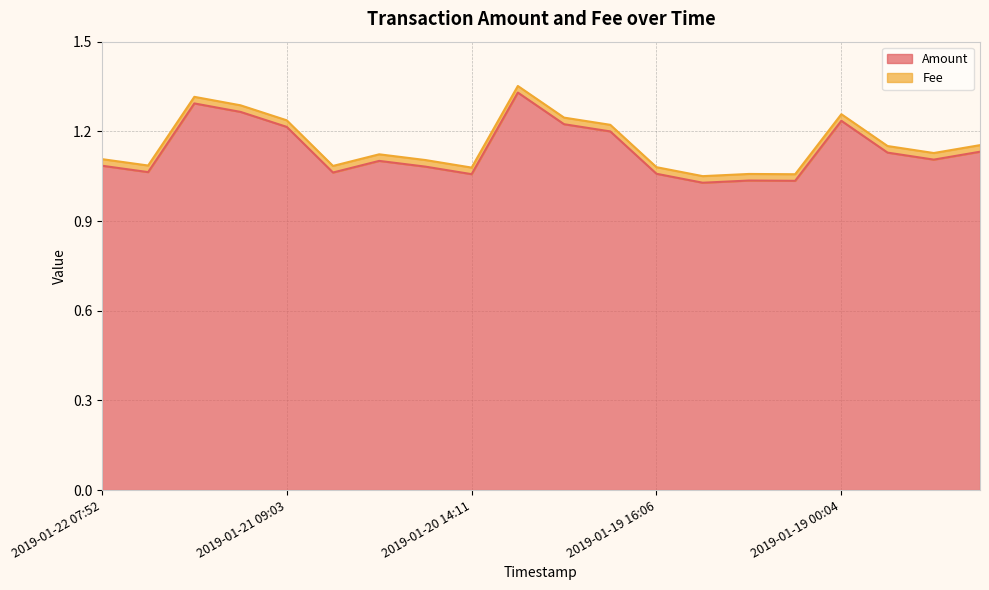

What is the value of the 18th point from the left?

1.2